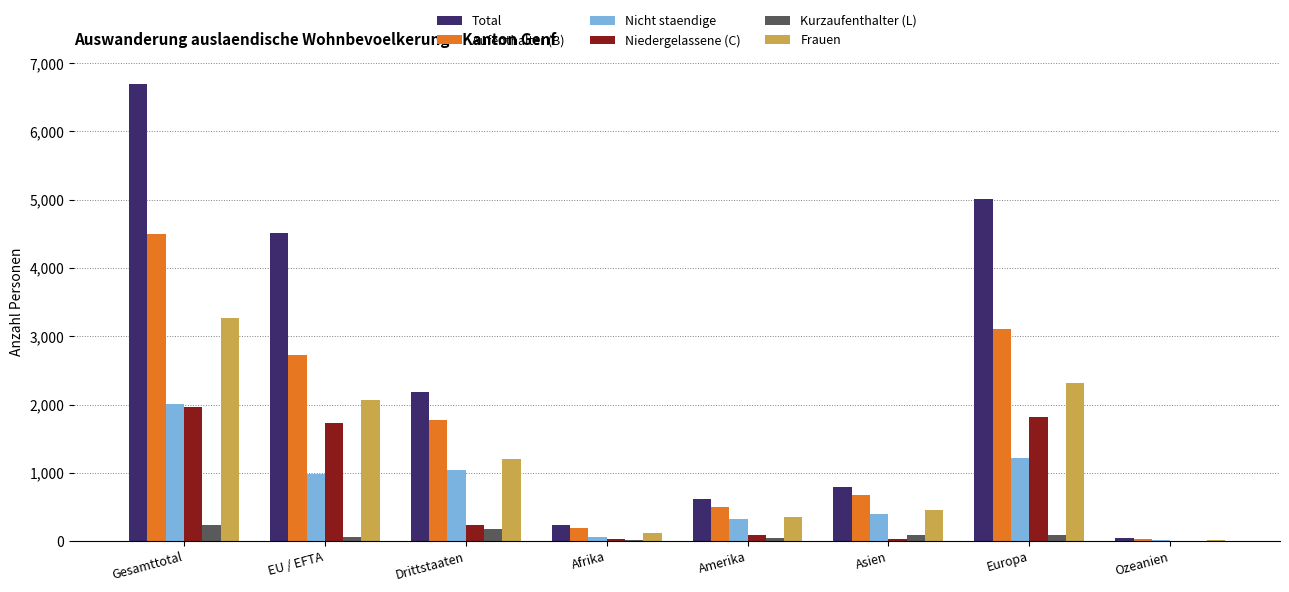

What is the average value of the Frauen series?

1223